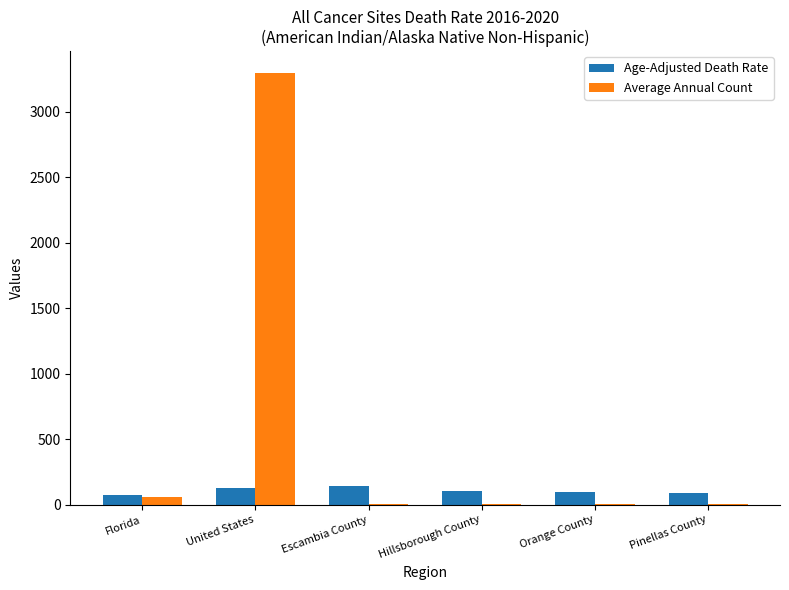

The value of Age-Adjusted Death Rate at Hillsborough County is 107.4. True or false?

True